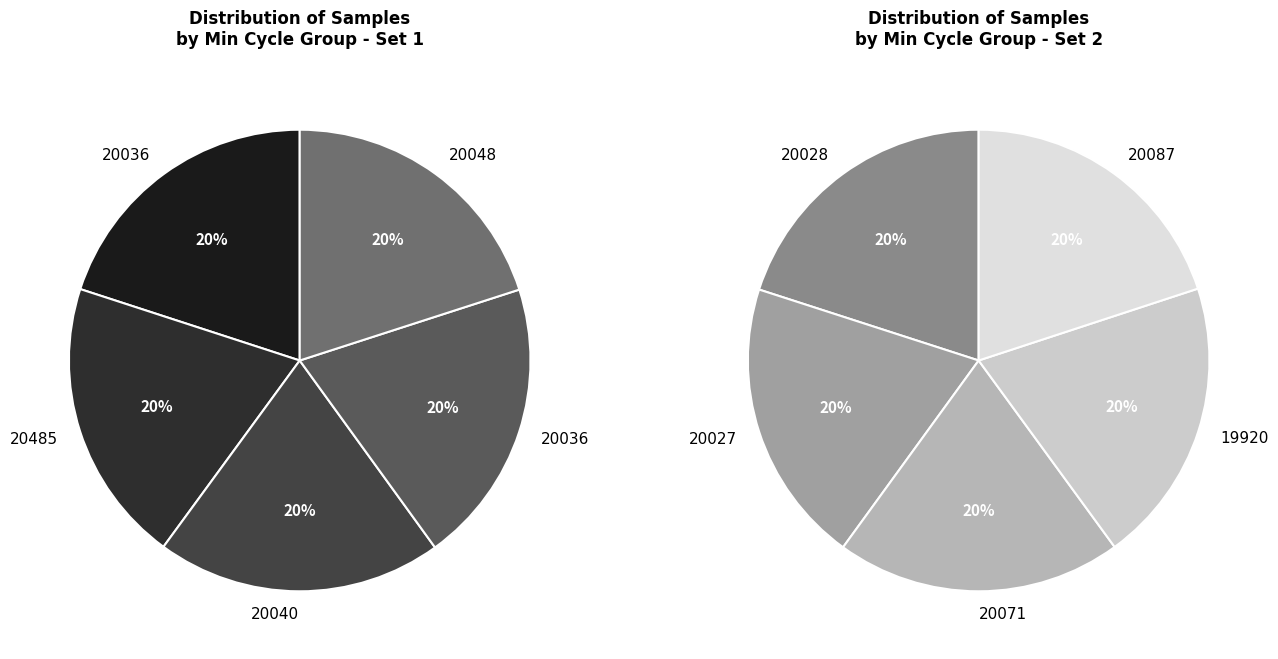

What is the largest slice in the pie chart?

20048